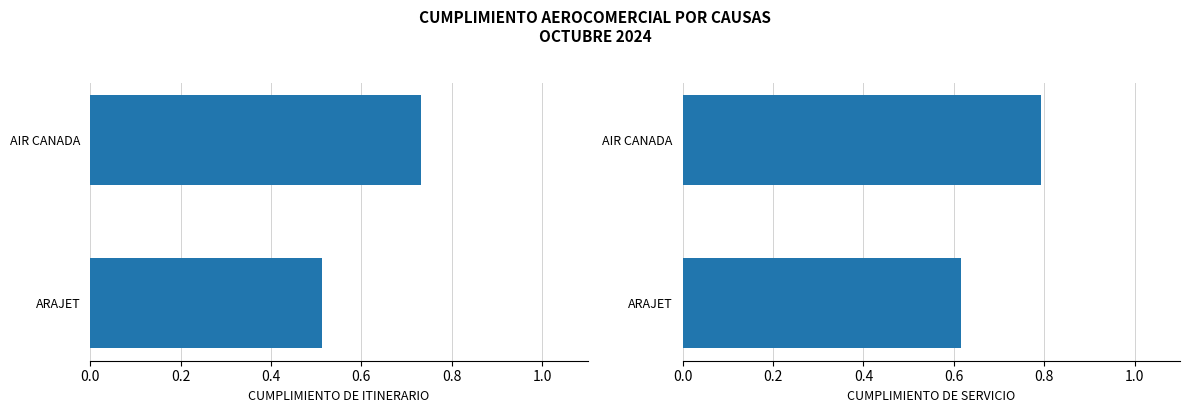

Rank the series by their average value, from lowest to highest.

CUMPLIMIENTO DE ITINERARIO, CUMPLIMIENTO DE SERVICIO